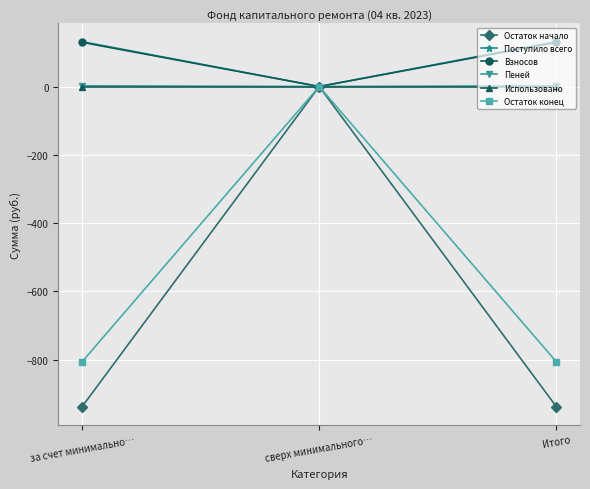

What is the greatest value displayed?

131.5